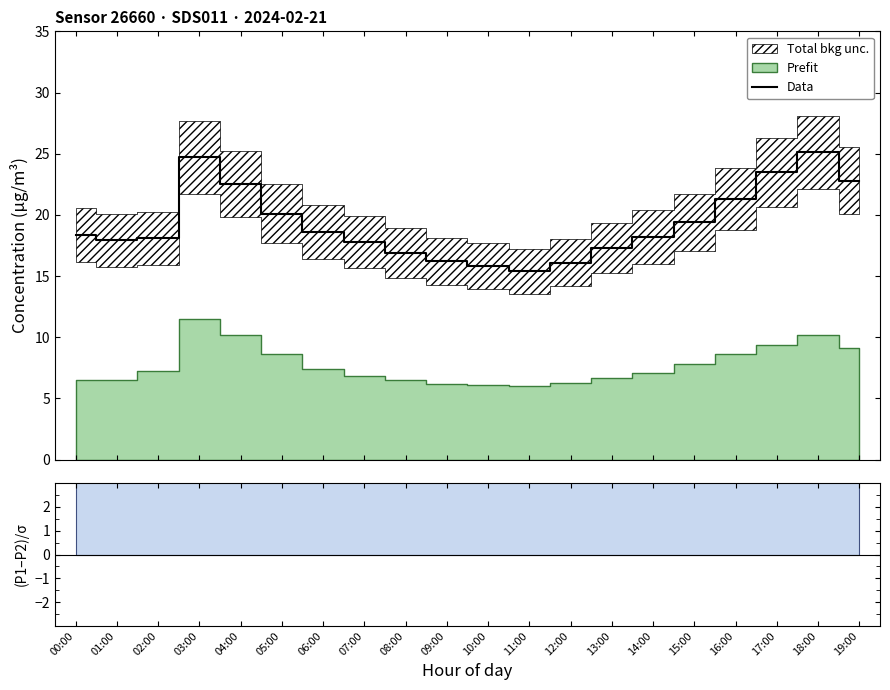

How many categories are shown in the chart?

20